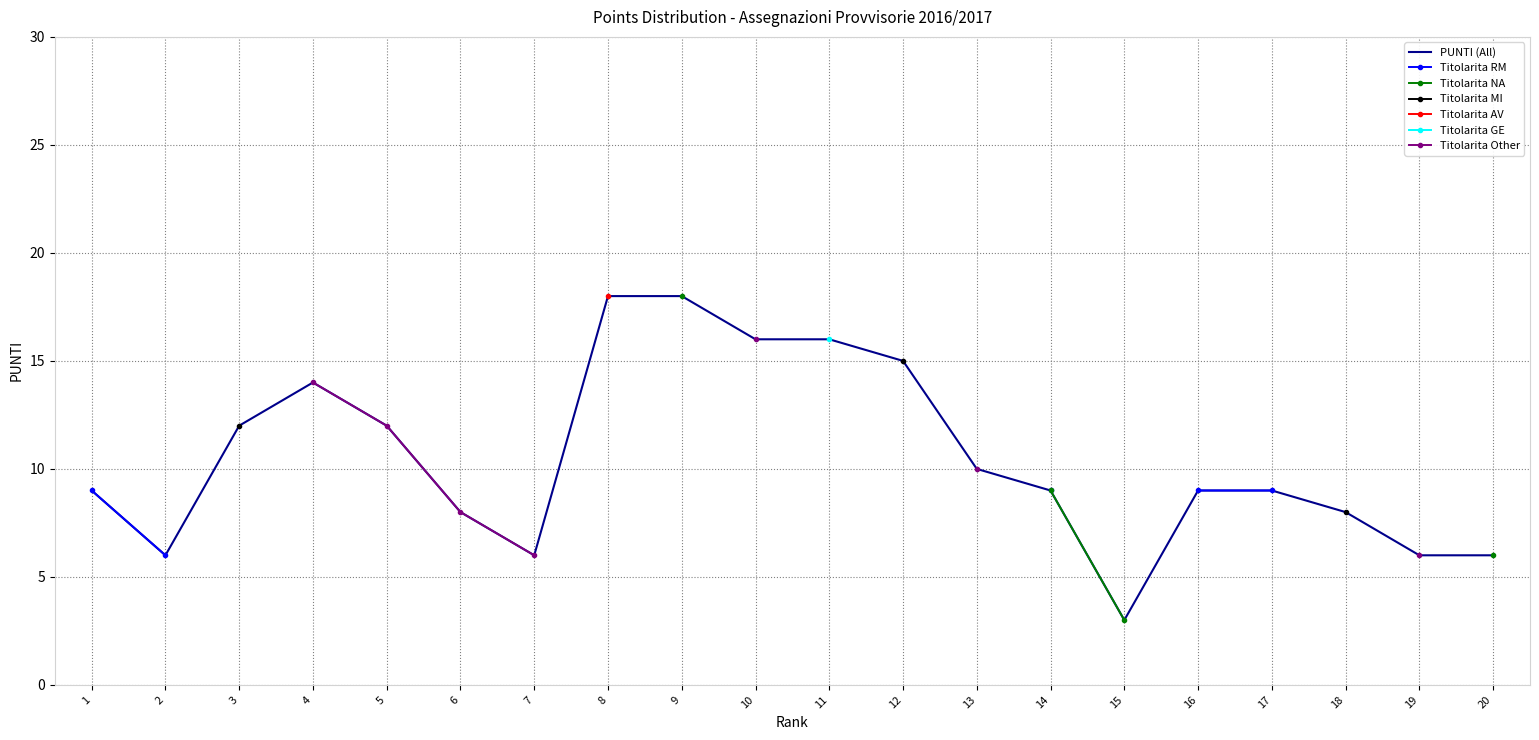

Where is the data nearest to the value 10?

13